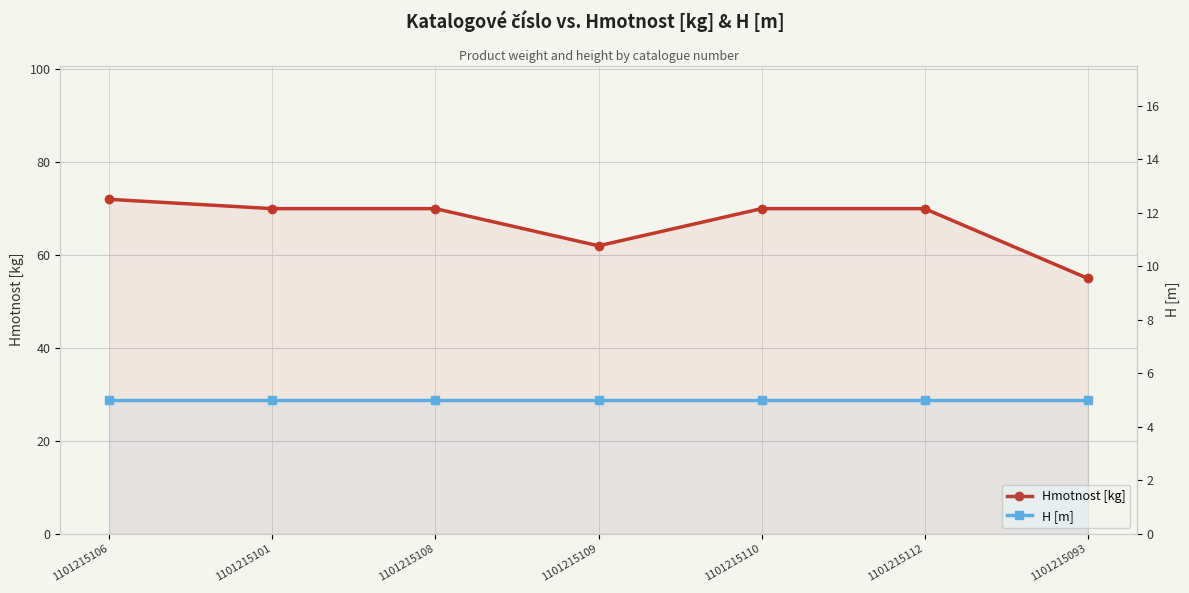

True or false: Hmotnost [kg] and H [m] intersect in this chart.

False